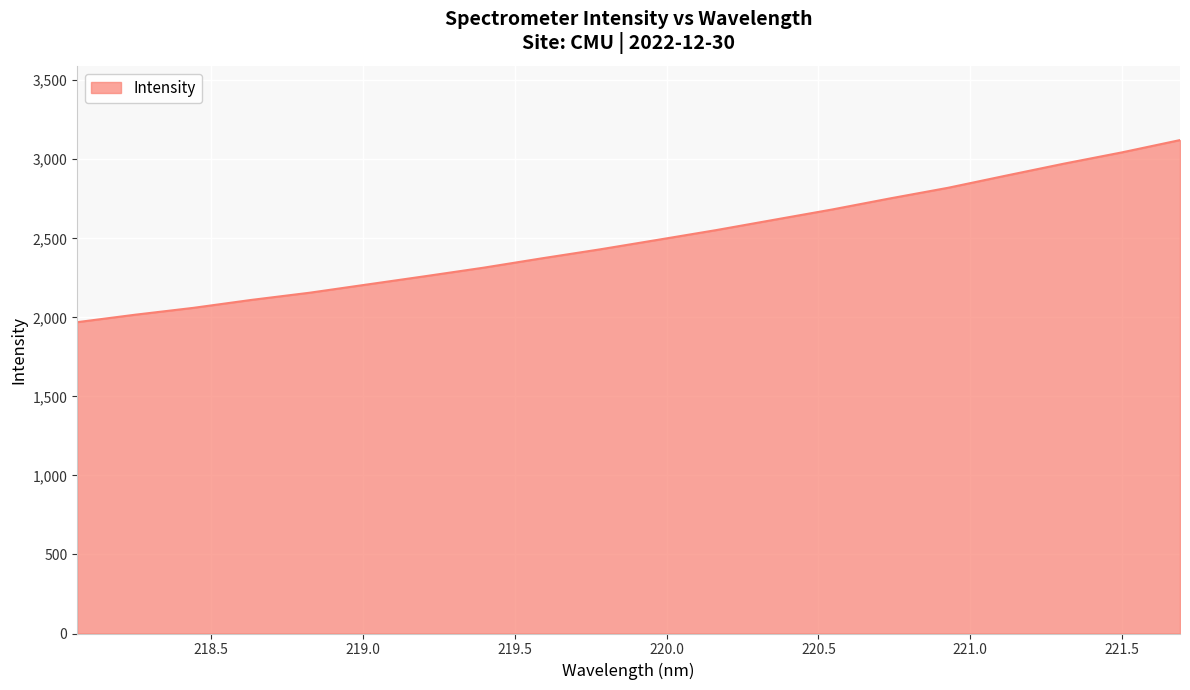

What is the minimum value shown in the chart?

1969.6